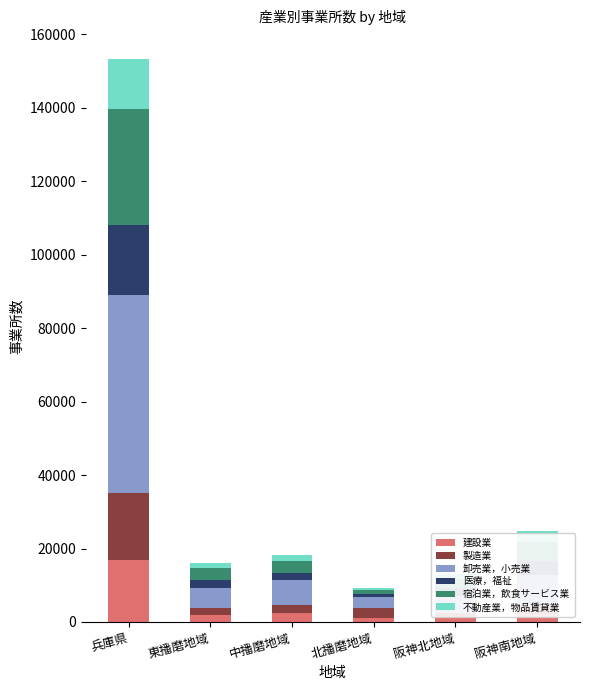

Reading left to right, list all the values displayed in this chart.

建設業: 兵庫県=16851	東播磨地域=1867	中播磨地域=2437	北播磨地域=1165	阪神北地域=1497	阪神南地域=2242
製造業: 兵庫県=18155	東播磨地域=1899	中播磨地域=2298	北播磨地域=2629	阪神北地域=1054	阪神南地域=2158
卸売業，小売業: 兵庫県=54143	東播磨地域=5485	中播磨地域=6770	北播磨地域=3050	阪神北地域=4625	阪神南地域=8301
医療，福祉: 兵庫県=18964	東播磨地域=2150	中播磨地域=1749	北播磨地域=741	阪神北地域=2118	阪神南地域=3936
宿泊業，飲食サービス業: 兵庫県=31496	東播磨地域=3330	中播磨地域=3425	北播磨地域=1242	阪神北地域=2364	阪神南地域=5268
不動産業，物品賃貸業: 兵庫県=13765	東播磨地域=1346	中播磨地域=1508	北播磨地域=335	阪神北地域=1422	阪神南地域=2939